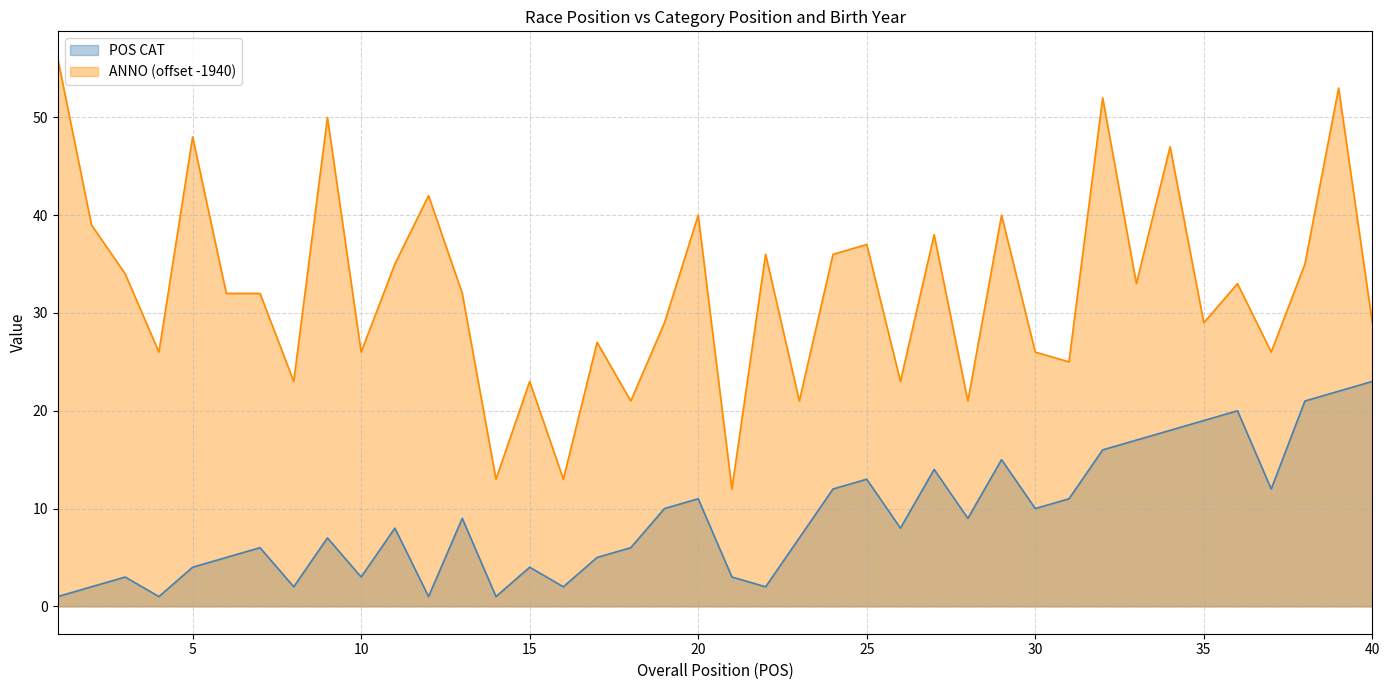

At which category does ANNO reach its first local peak?

5